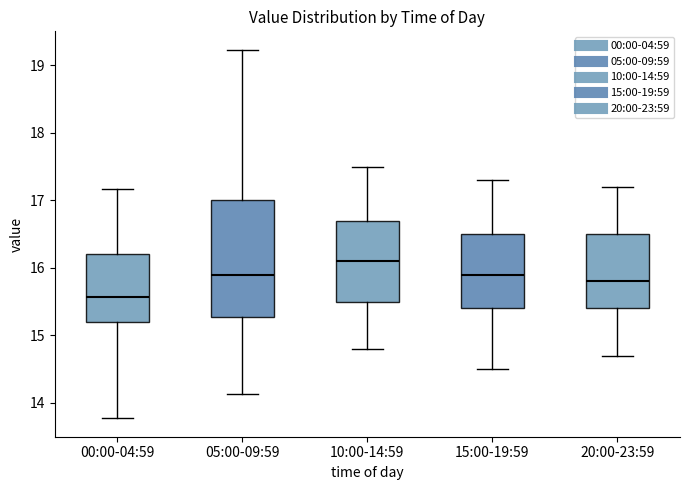

Reading left to right, transcribe this box plot: for each box, give where its median line is, the range the box spans, and where its two whiskers end, as read against the y-axis. The values are not printed on the chart, so give them approximately, as read against the axis.

00:00-04:59: median 15.6, box 15.2 to 16.2, whiskers 13.8 to 17.2
05:00-09:59: median 15.9, box 15.3 to 17.0, whiskers 14.1 to 19.2
10:00-14:59: median 16.1, box 15.5 to 16.7, whiskers 14.8 to 17.5
15:00-19:59: median 15.9, box 15.4 to 16.5, whiskers 14.5 to 17.3
20:00-23:59: median 15.8, box 15.4 to 16.5, whiskers 14.7 to 17.2